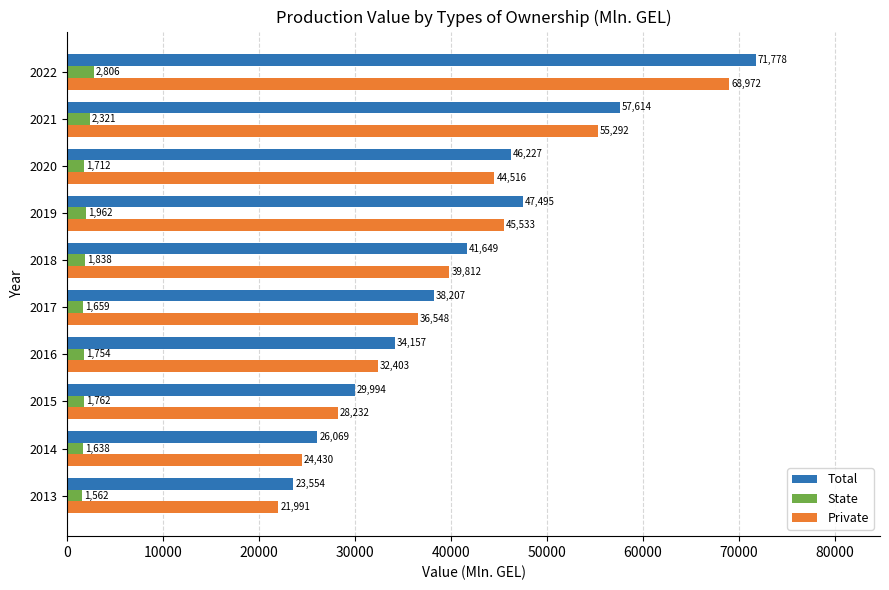

Which category has the highest value in the Private series?

2022